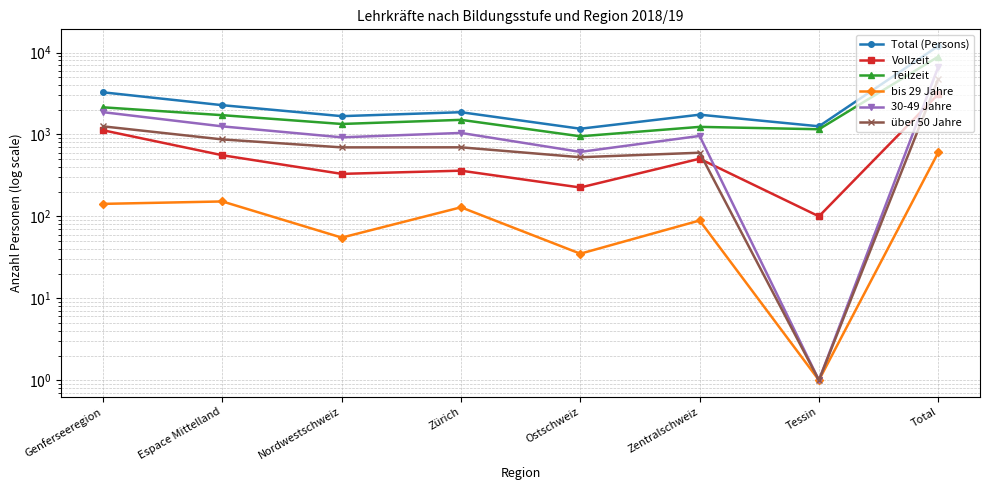

How many data points does each series have?

8